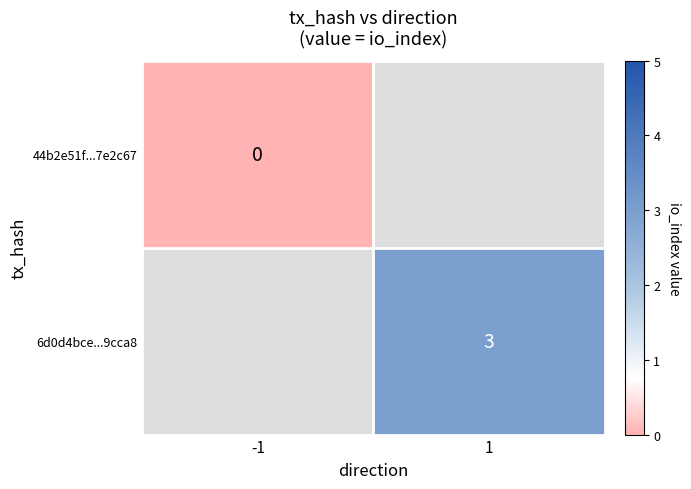

The 6d0d4bce...9cca8 series shows 4 at 1. True or false?

False